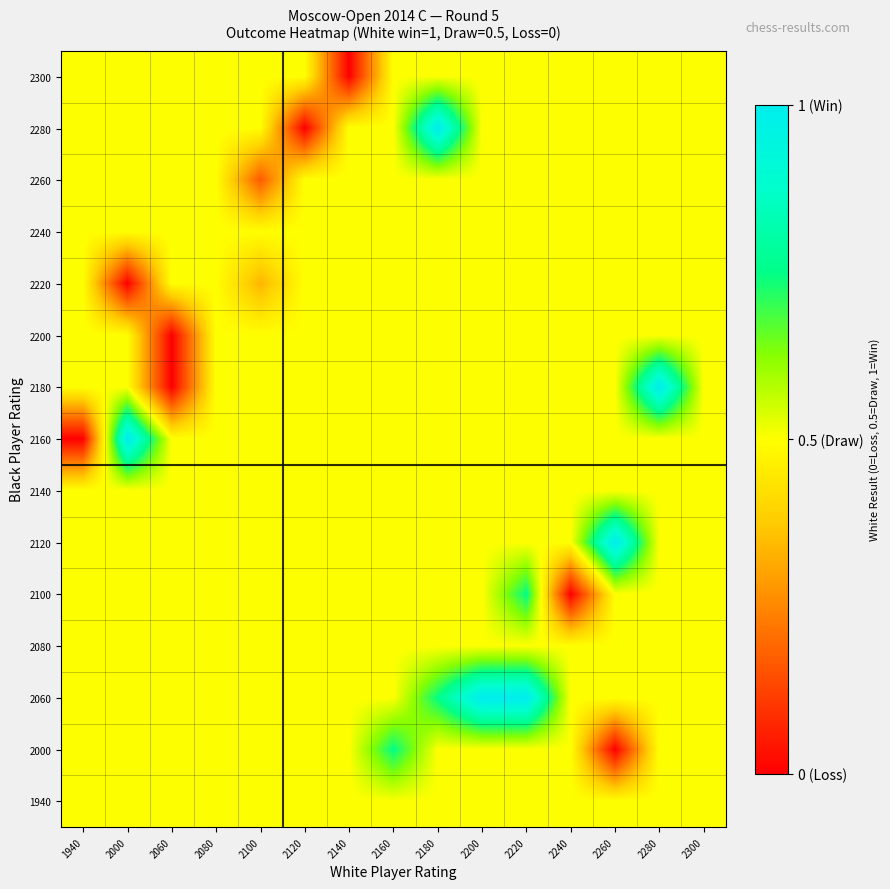

Which category has the highest value across all series?

2200